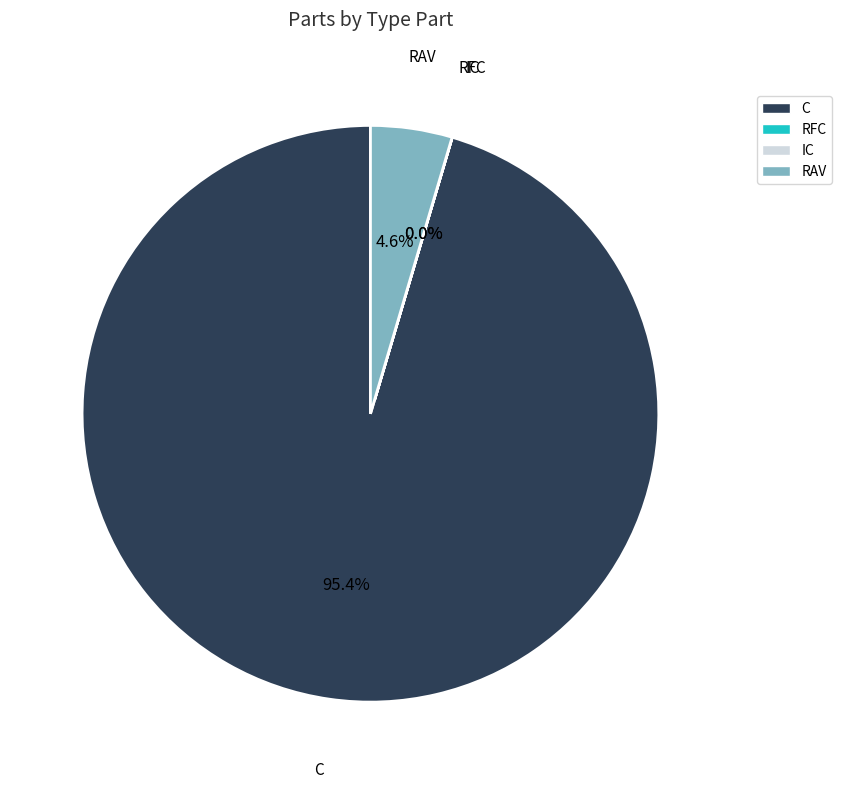

To the nearest percent, what portion does RAV represent?

5%